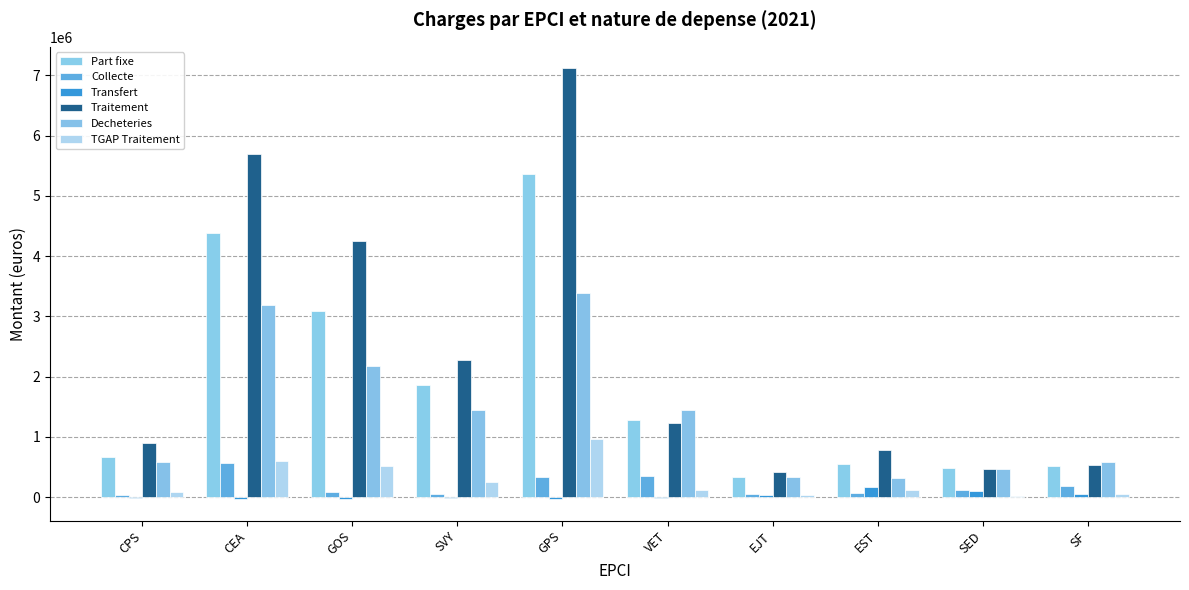

What is the difference between the maximum and minimum values in the Transfert series?

199209.1